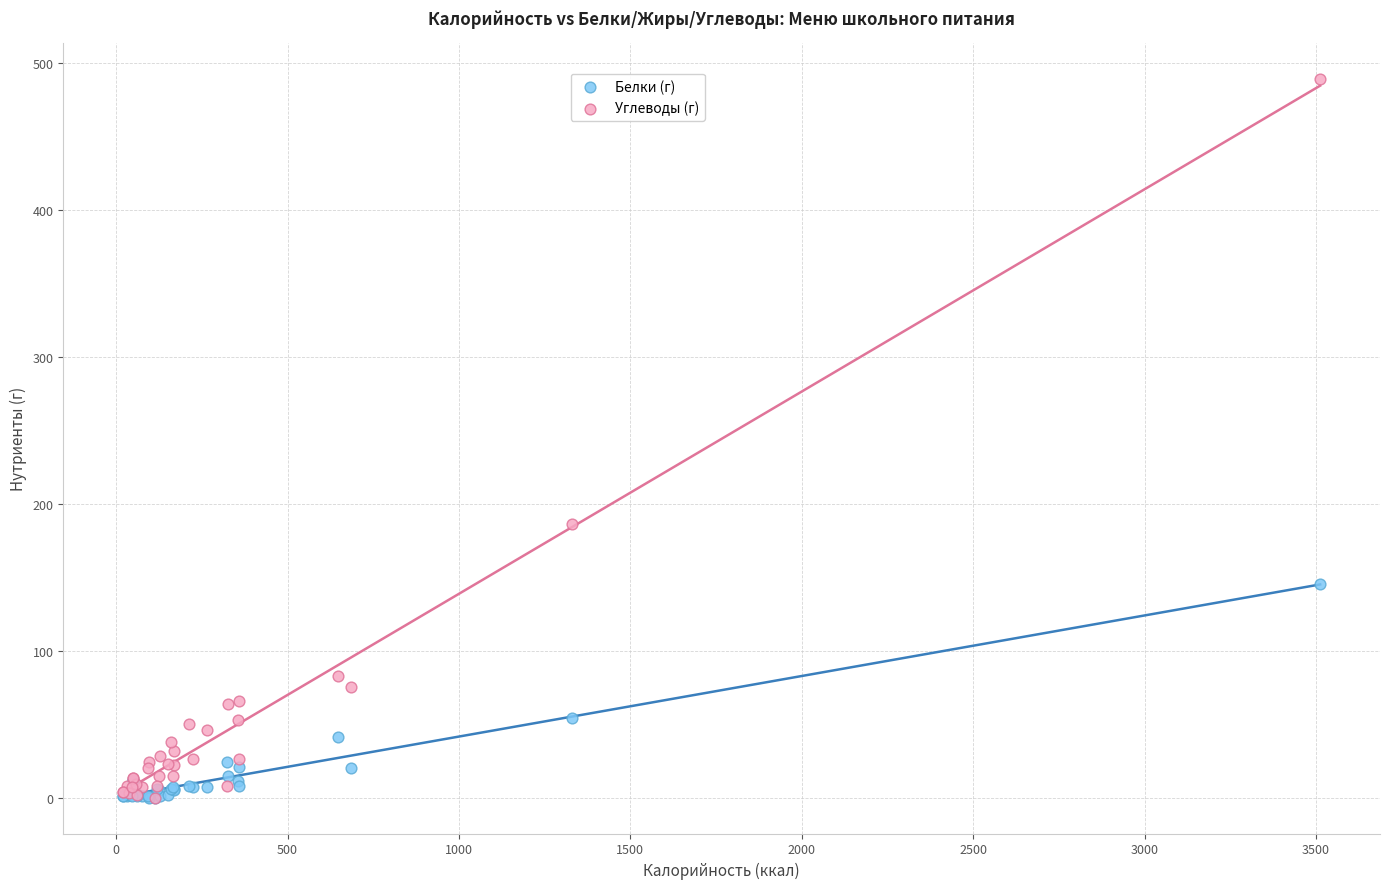

In the Углеводы (г) series, what Y value is closest to 244?

186